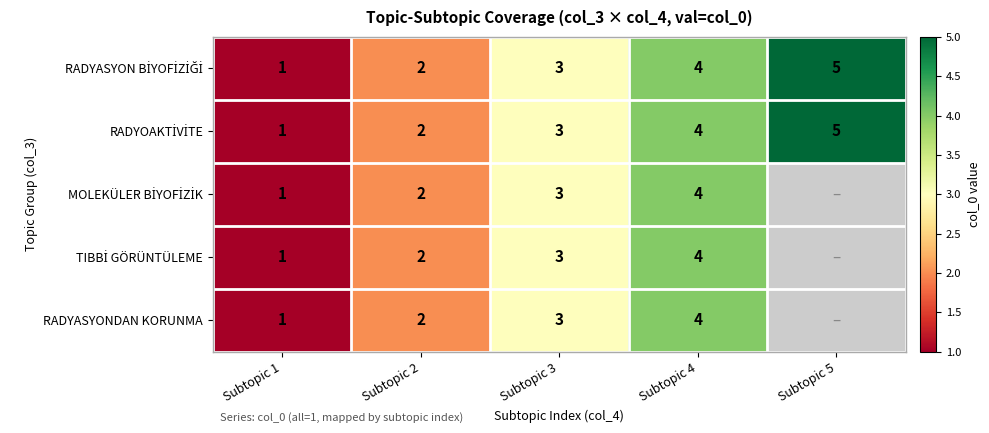

What is the total value across all series at Subtopic 2?

10